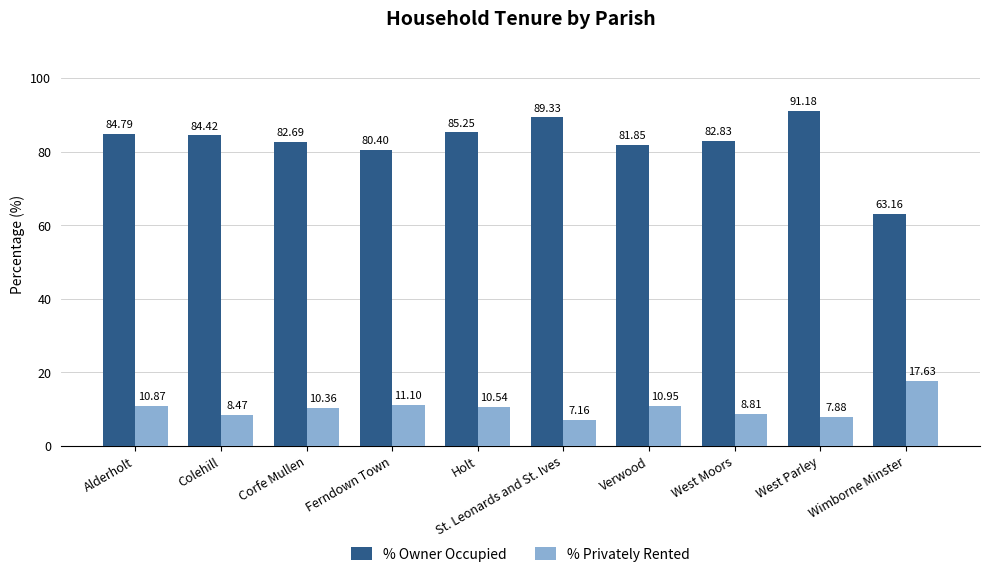

Which series has the largest total across all categories?

% Owner Occupied